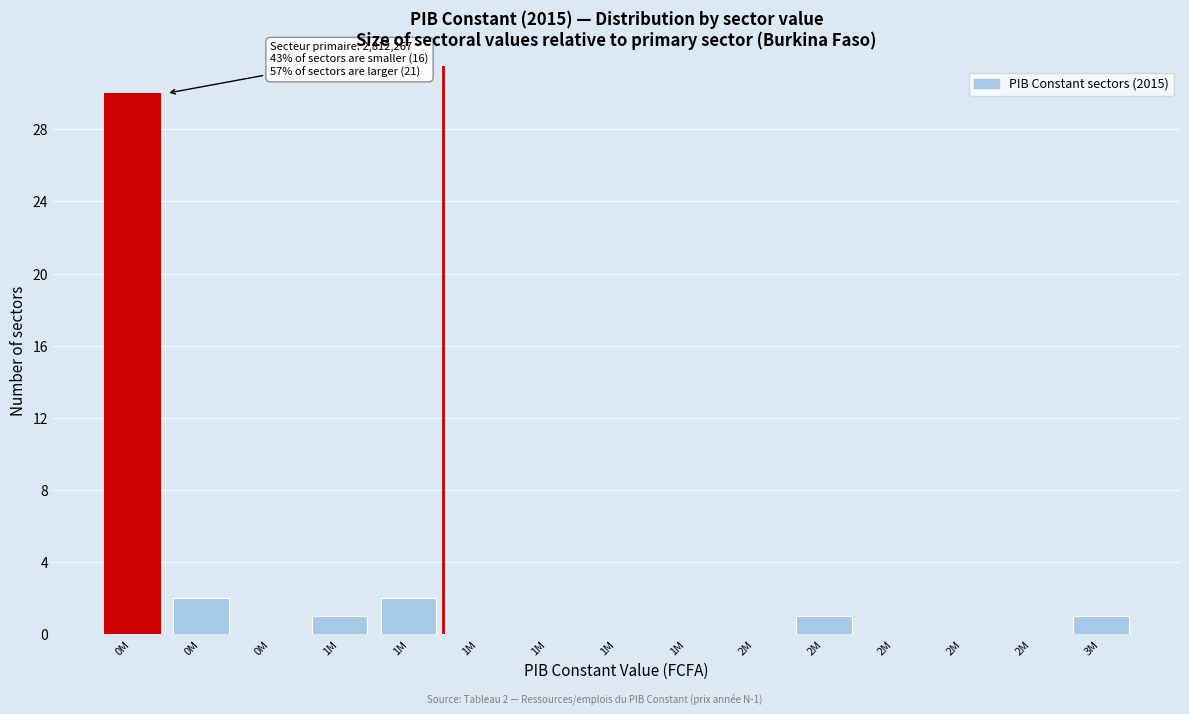

Are the bars horizontal?

No